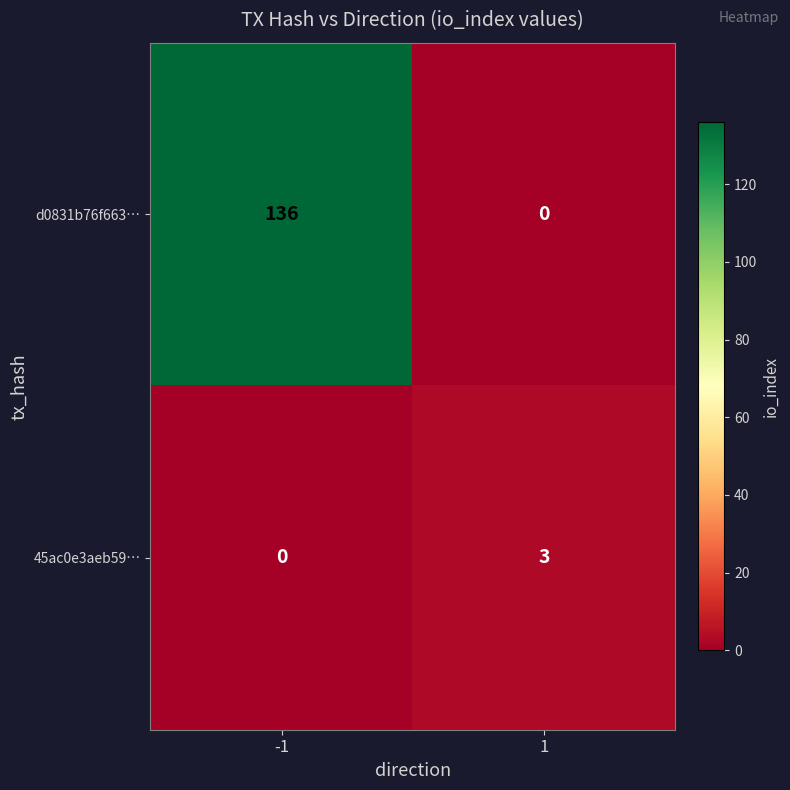

What is the greatest value displayed?

136